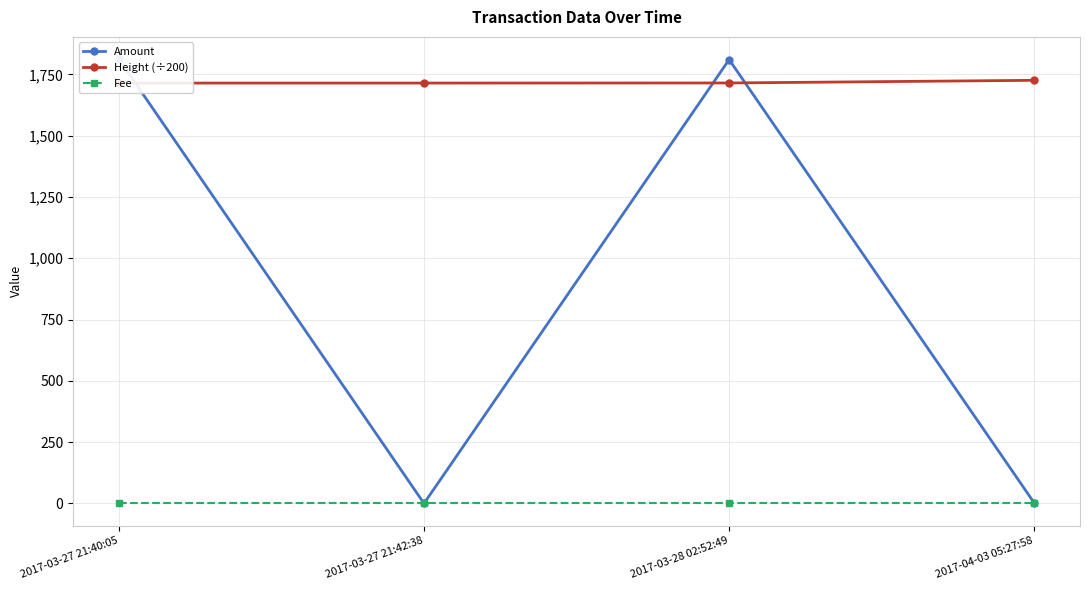

Between which two adjacent categories do Height (÷200) and Amount first intersect?

2017-03-27 21:40:05 and 2017-03-27 21:42:38